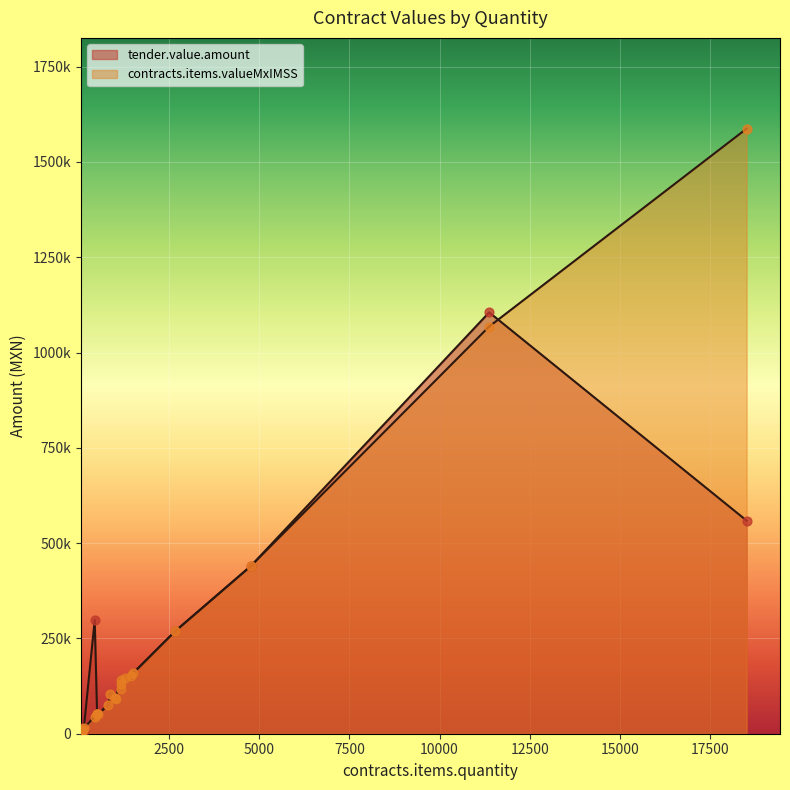

At which category is the sum across all series the highest?

11376